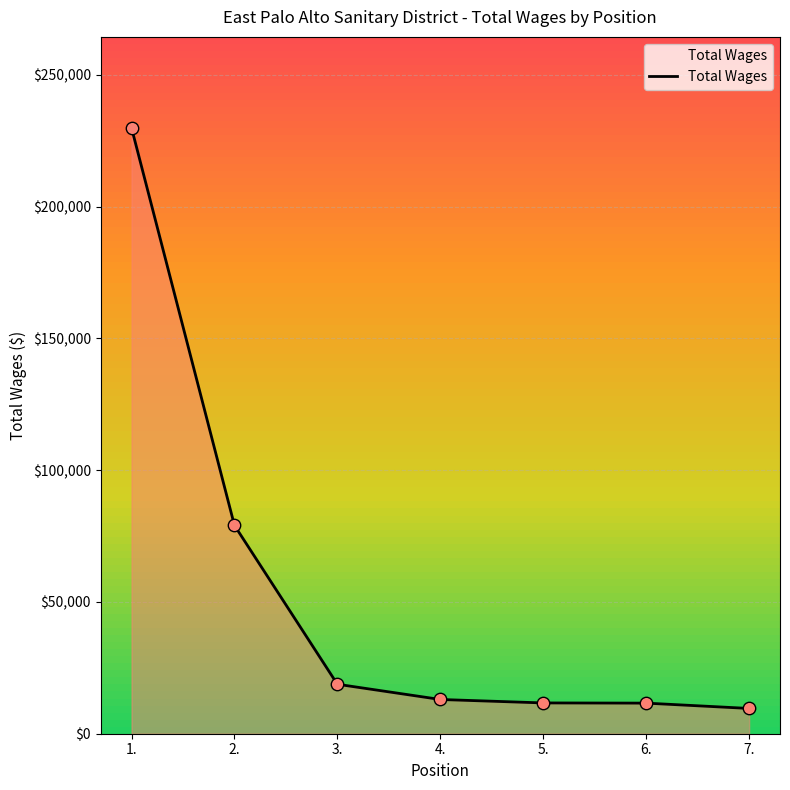

Which has a higher value, 3. or 6.?

3.